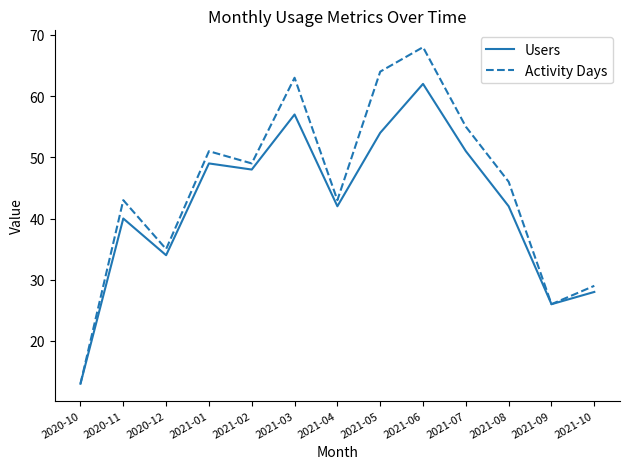

Which series changed the most between 2020-11 and 2021-10?

Activity Days